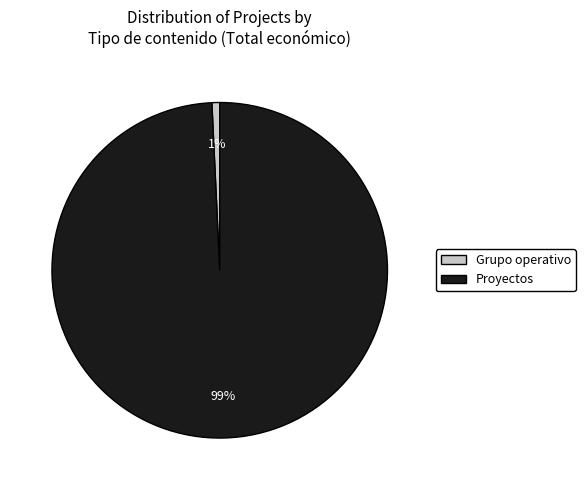

To the nearest percent, what is the average slice percentage?

50%